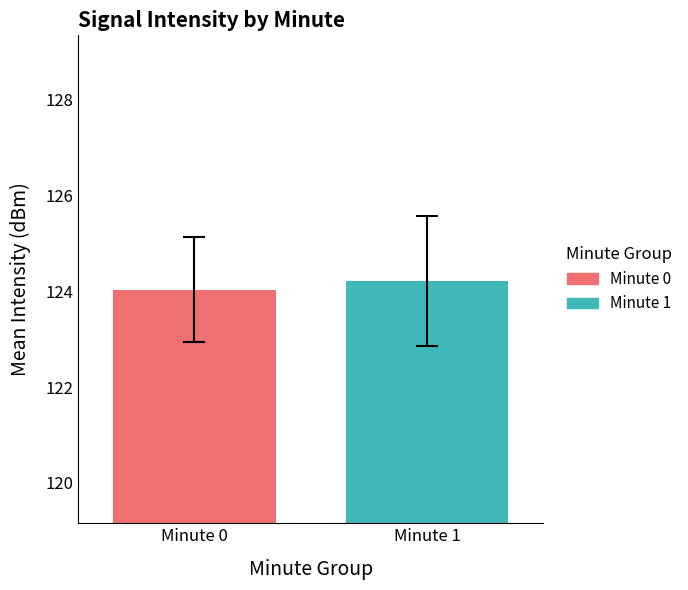

Which series has the largest range (max minus min)?

Minute 0